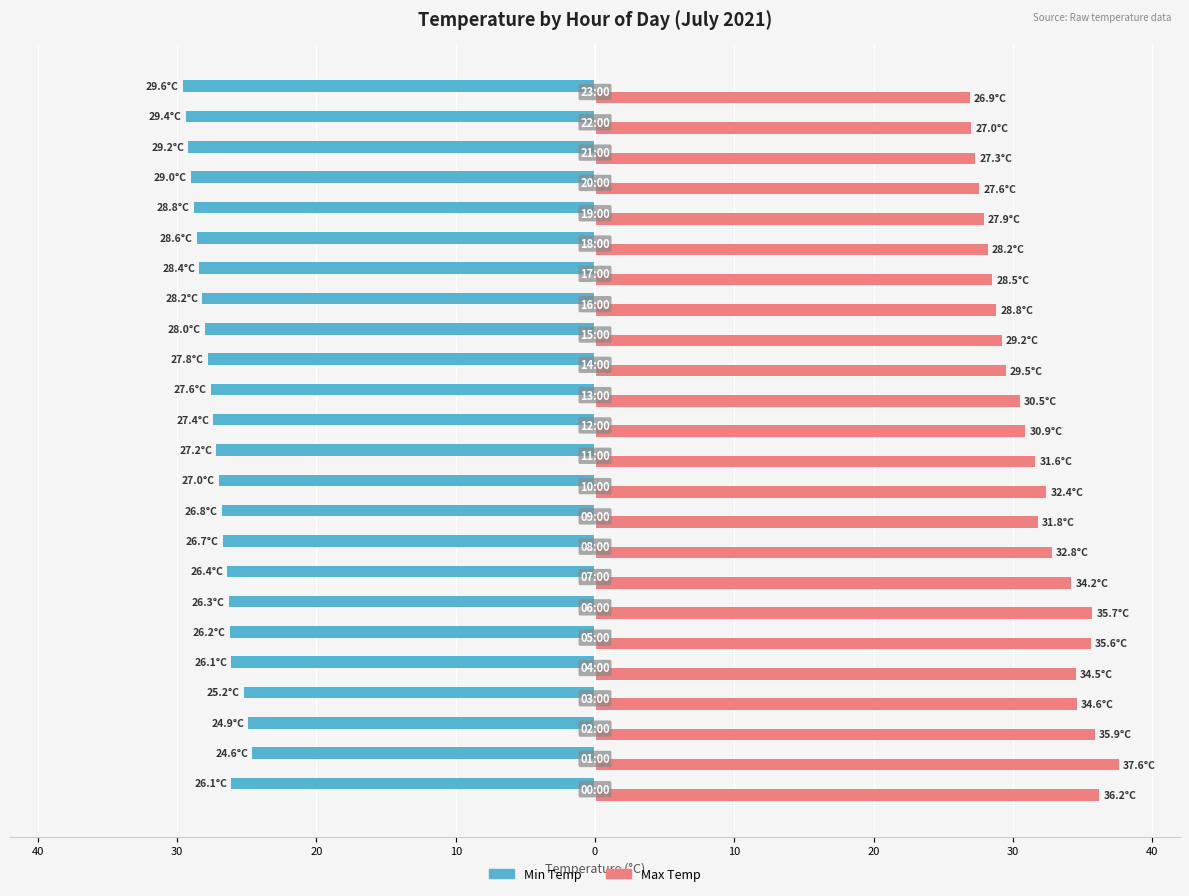

What is the average value of the Max Temp series?

31.5